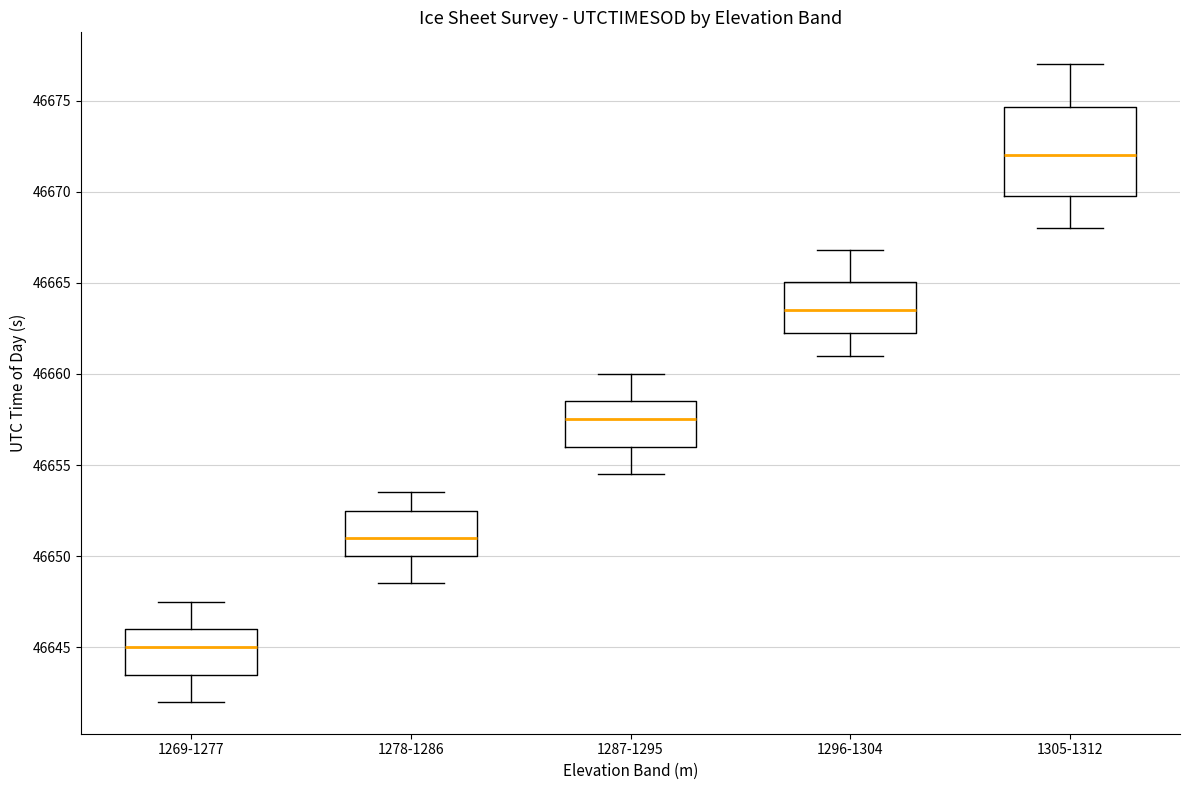

Where does the median line of the box for 1278-1286 sit on the y-axis? The values are not printed on the chart, so give them approximately, as read against the axis.

46651.0